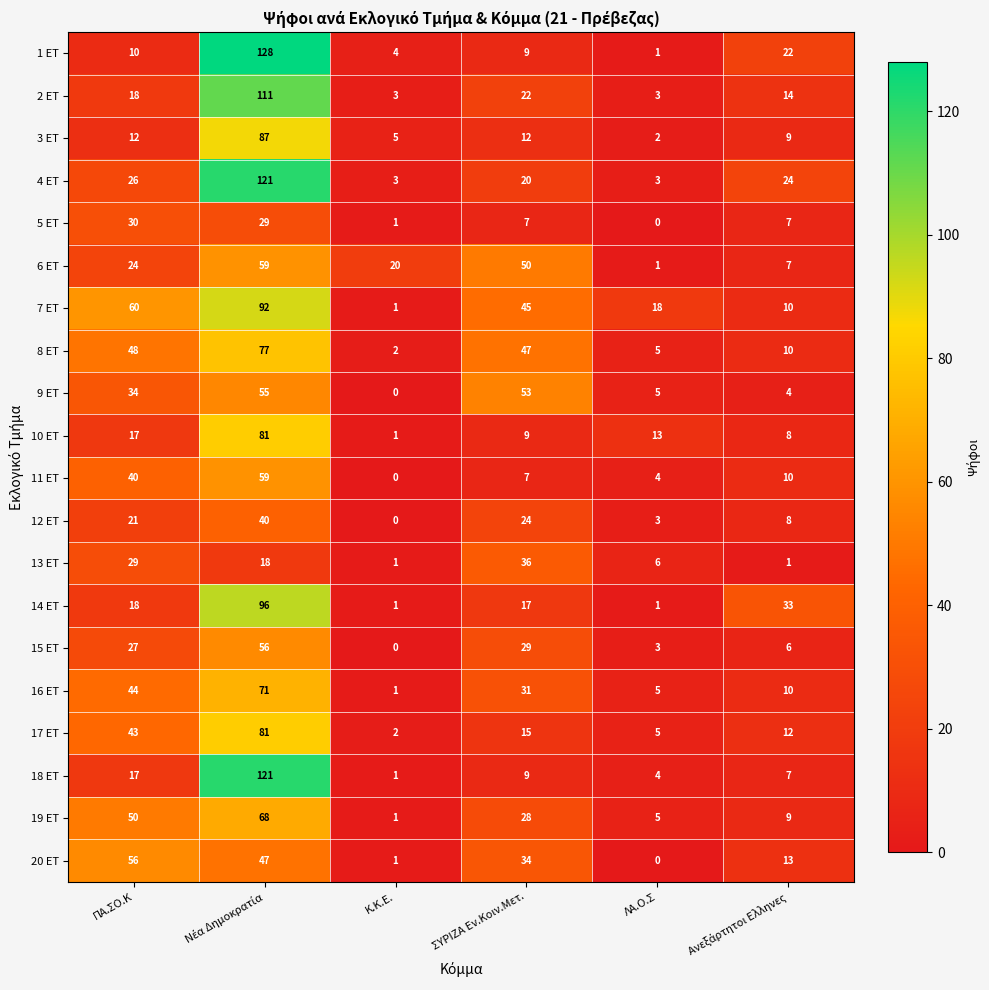

What is the total value across all series at ΛΑ.Ο.Σ?

87